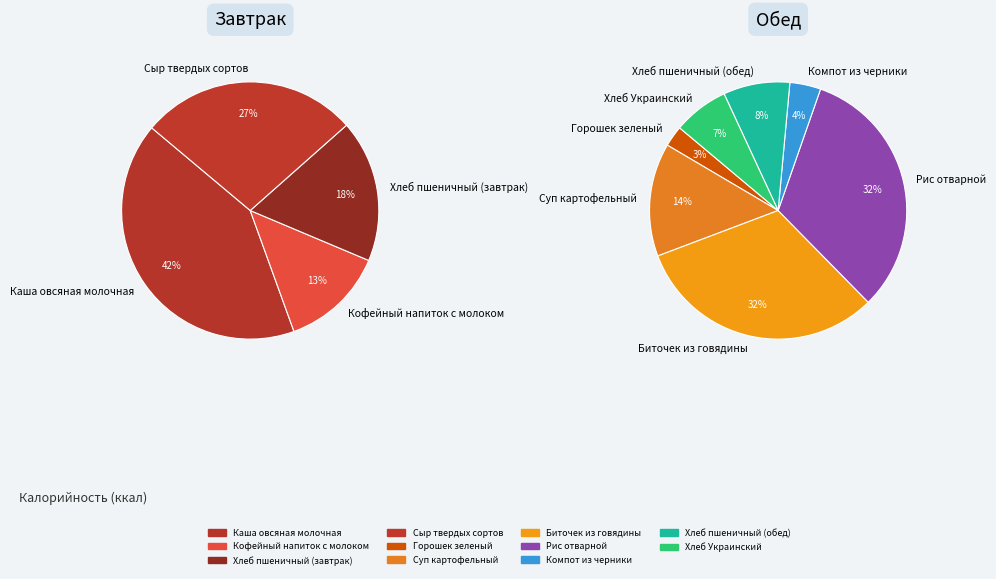

Count the number of slices in the pie.

11